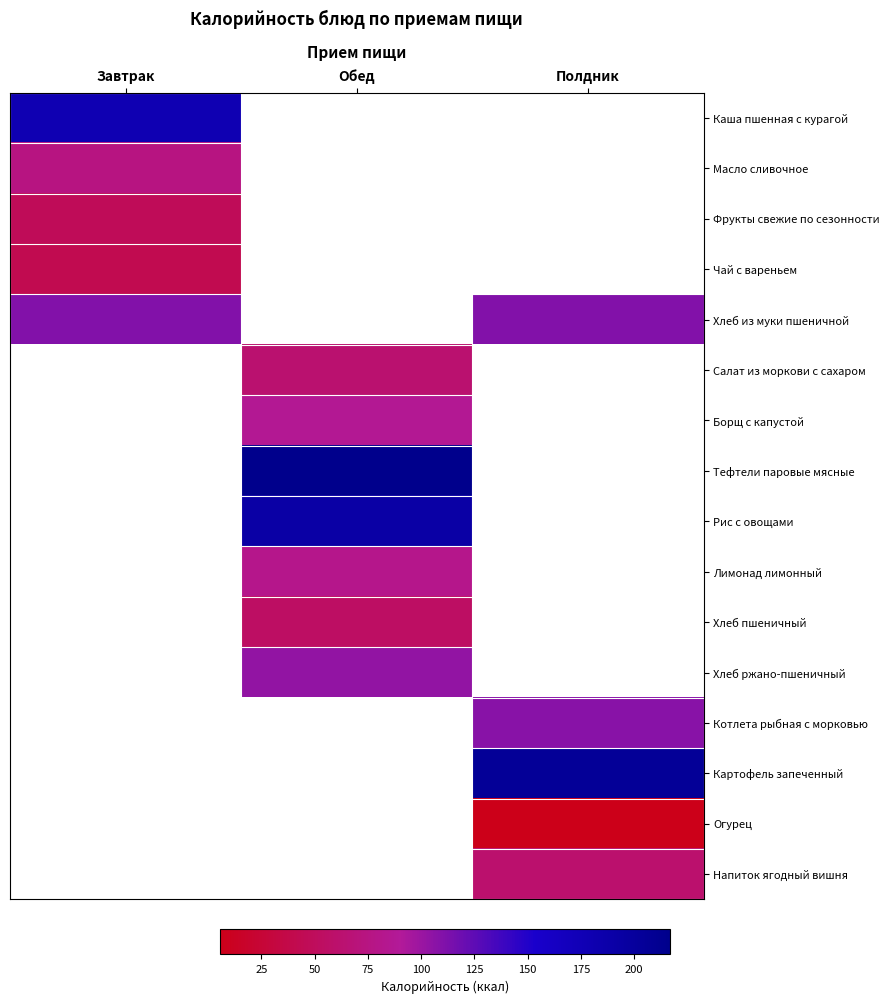

Is it true that Салат из моркови с сахаром equals 36.1 at Обед?

False